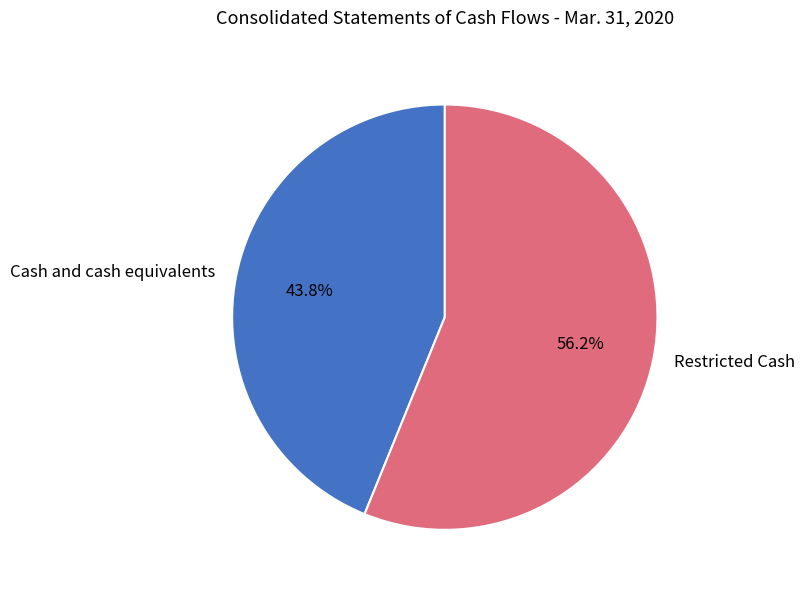

Which category has the biggest portion of the pie?

Restricted Cash